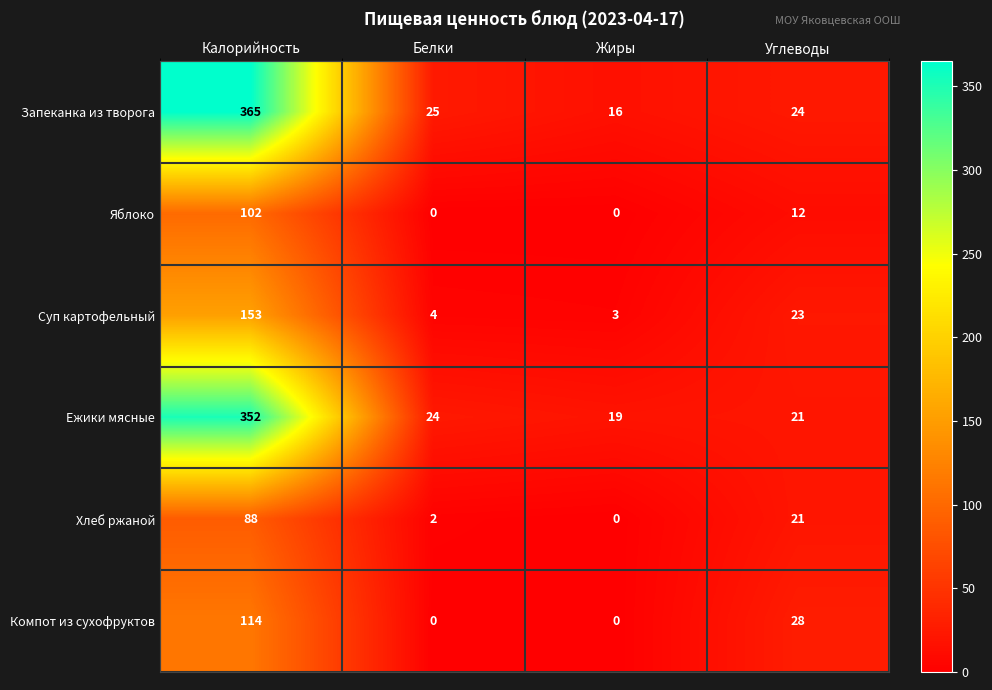

Which series has the largest range (max minus min)?

Запеканка из творога